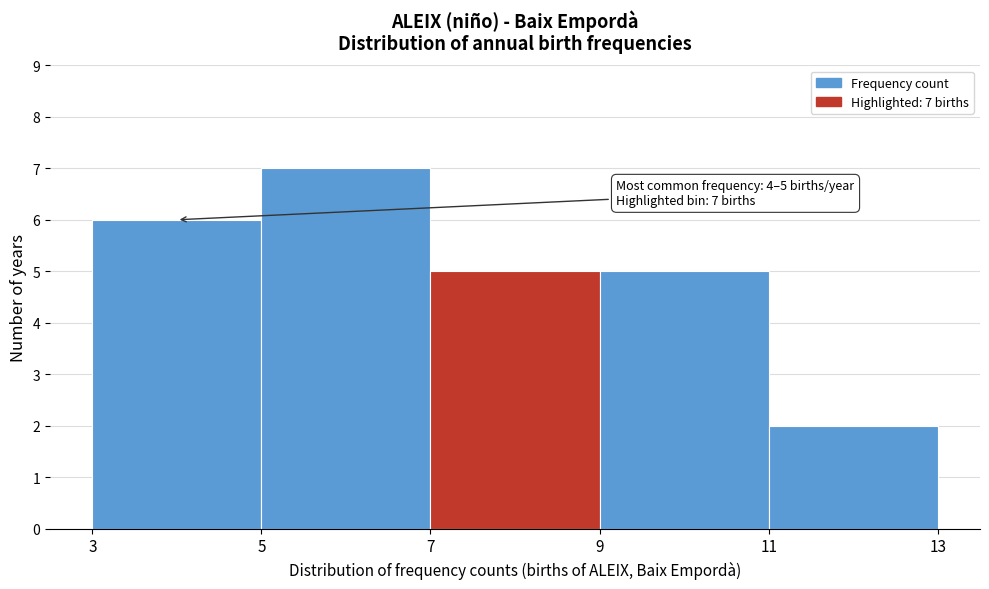

Which range on the x-axis has the tallest bar?

5 to 7